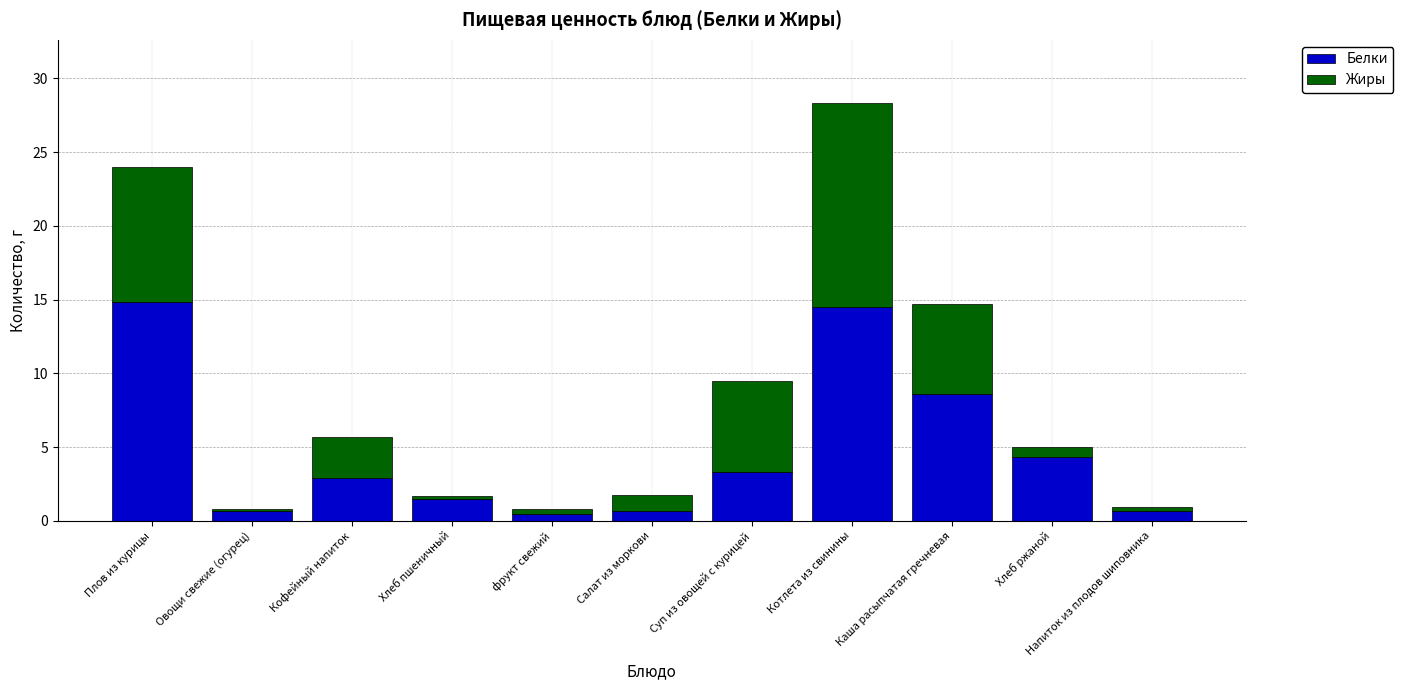

What is the highest value of the Белки series?

14.8